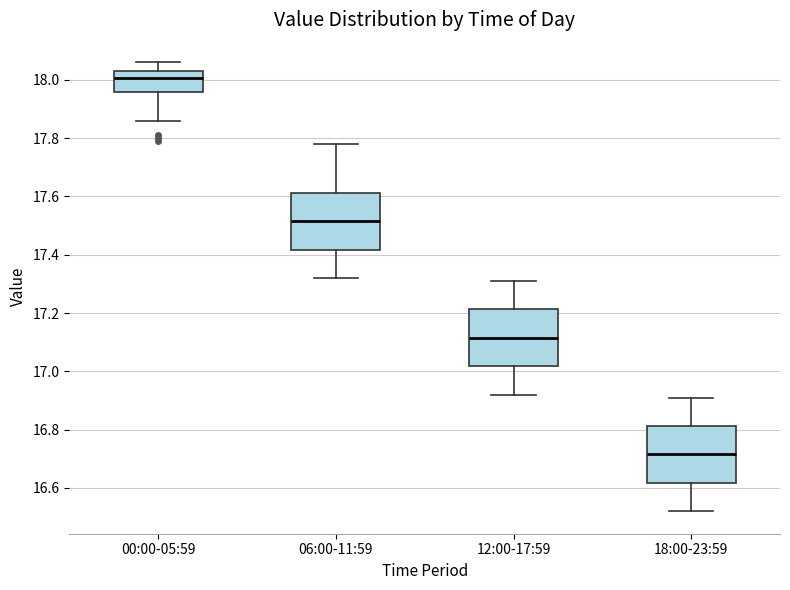

Where does the upper whisker of the box for 18:00-23:59 end on the y-axis? The values are not printed on the chart, so give them approximately, as read against the axis.

16.92